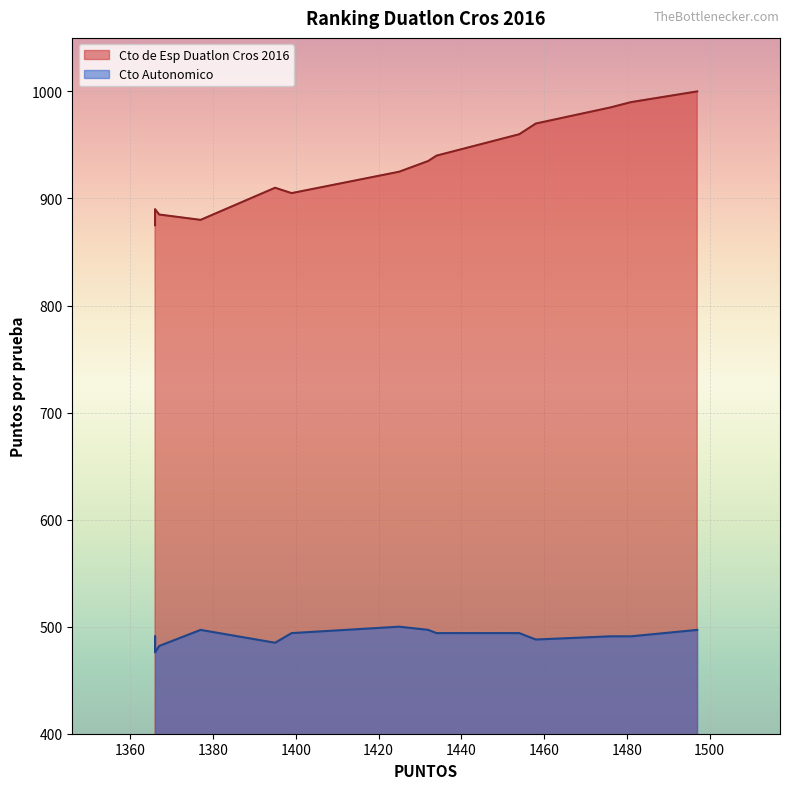

In Cto de Esp Duatlon Cros 2016, how many points are higher than both neighbors (excluding endpoints)?

2